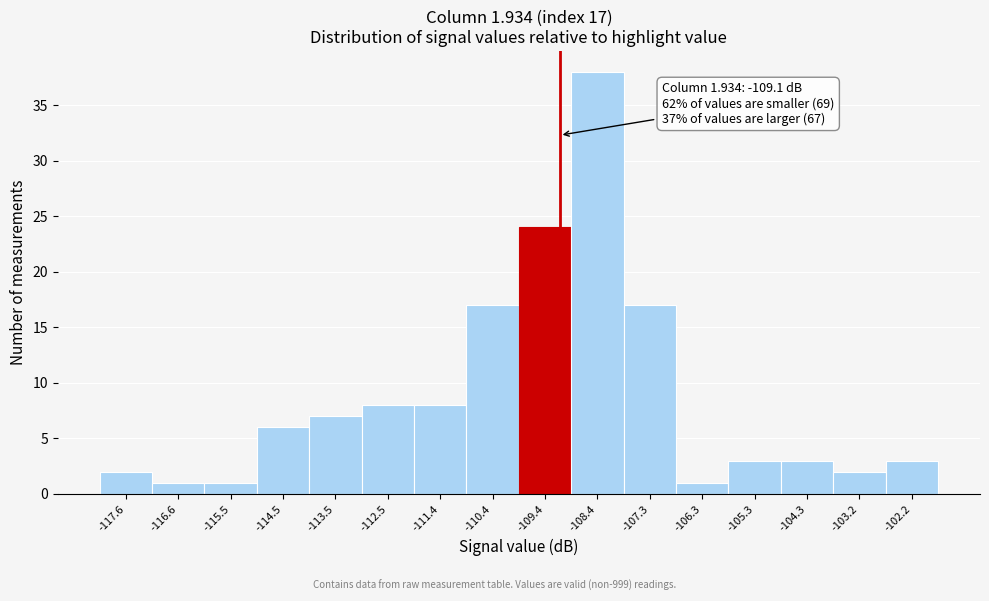

Over which range of the x-axis is the bar tallest?

-108.8 to -107.8